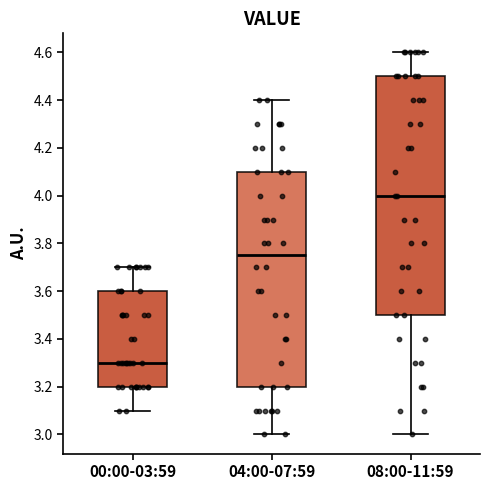

Which box's median line is the highest?

08:00-11:59